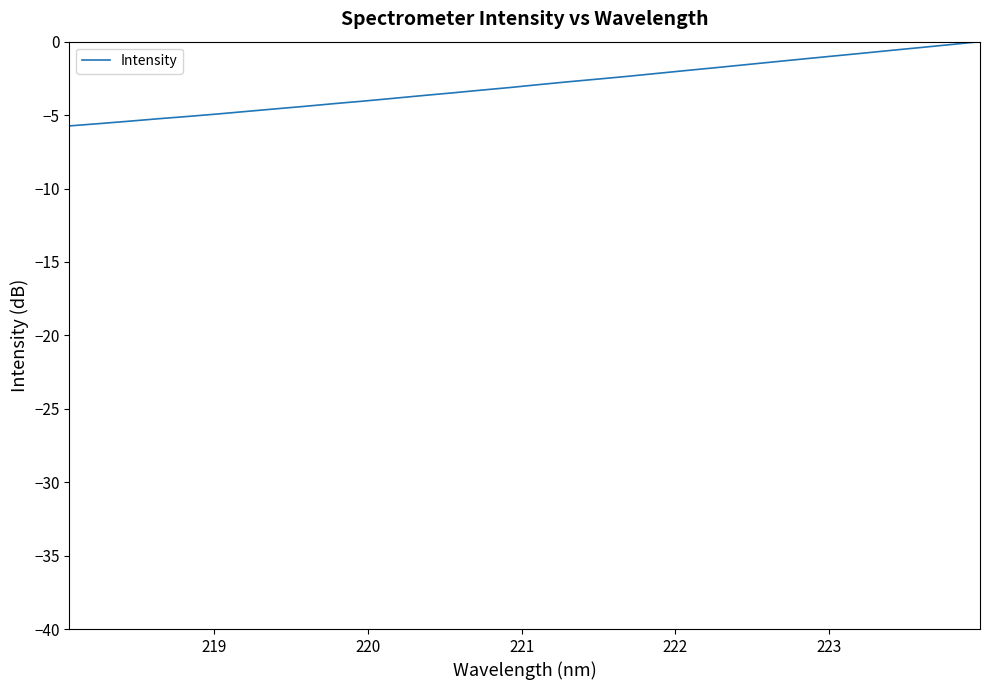

What is the minimum value shown in the chart?

-5.7